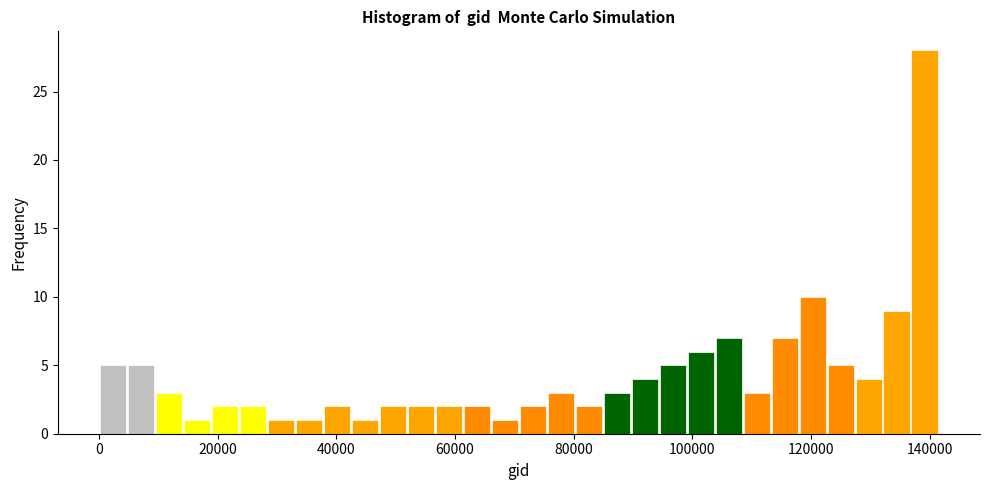

Around what value on the x-axis is the tallest bar? Give the approximate position of its centre, as read against the axis.

140000